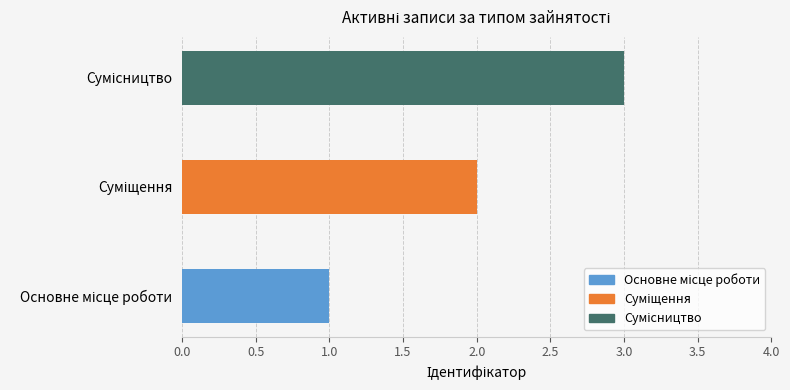

What is the sum of all values?

6